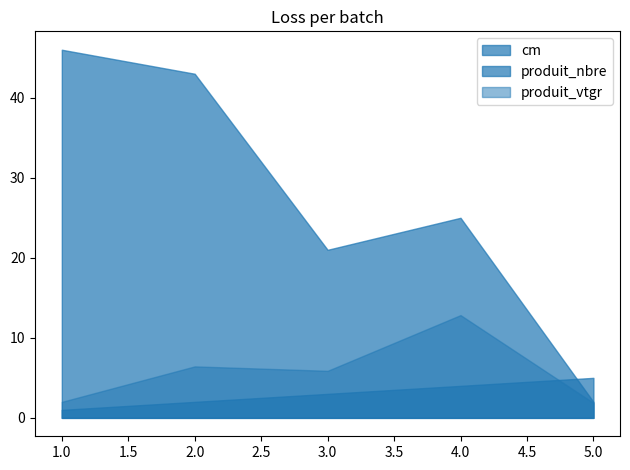

What is the total value across all series at 3.0?

29.9